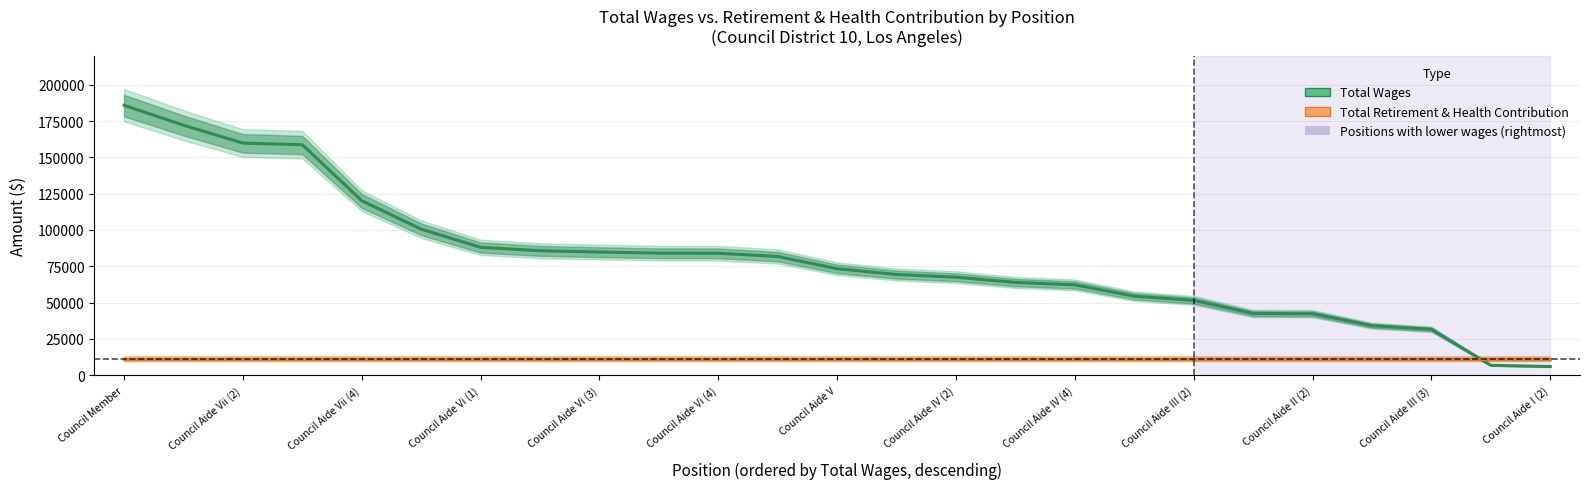

The Total Retirement & Health Contribution series shows 20179 at Council Aide II (2). True or false?

False